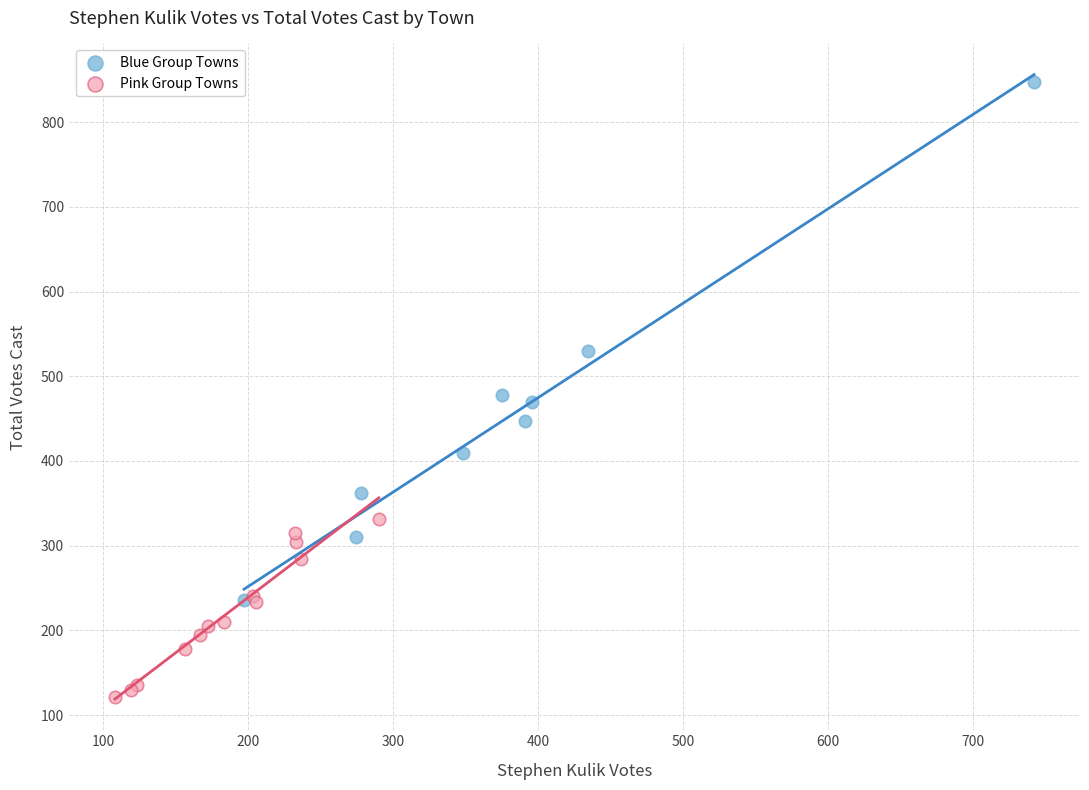

Which series has the largest Y range (max minus min)?

Blue Group Towns